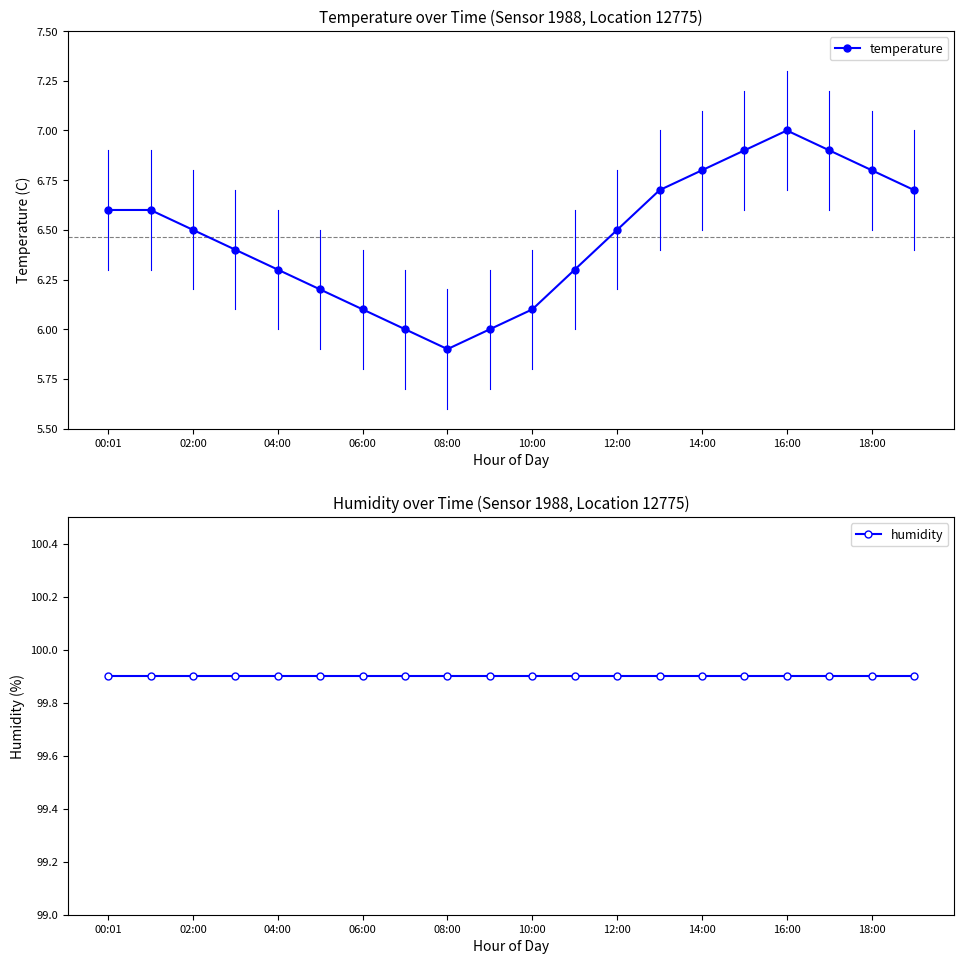

Reading left to right, transcribe all the data shown in this chart.

temperature: 6.6	6.6	6.5	6.4	6.3	6.2	6.1	6.0	5.9	6.0	6.1	6.3	6.5	6.7	6.8	6.9	7.0	6.9	6.8	6.7
humidity: 99.9	99.9	99.9	99.9	99.9	99.9	99.9	99.9	99.9	99.9	99.9	99.9	99.9	99.9	99.9	99.9	99.9	99.9	99.9	99.9